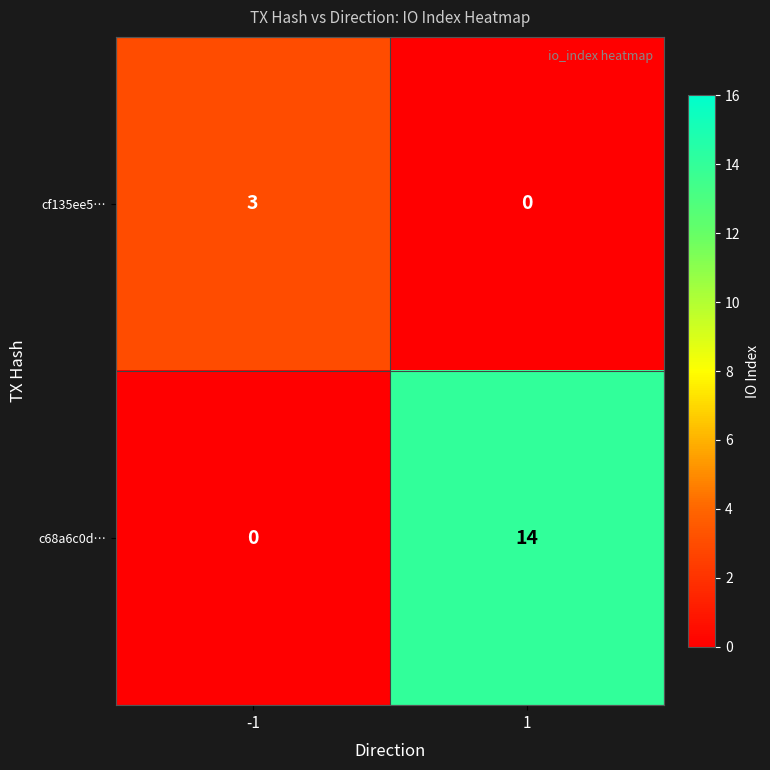

At -1, list the series in order from smallest to largest.

c68a6c0d…, cf135ee5…